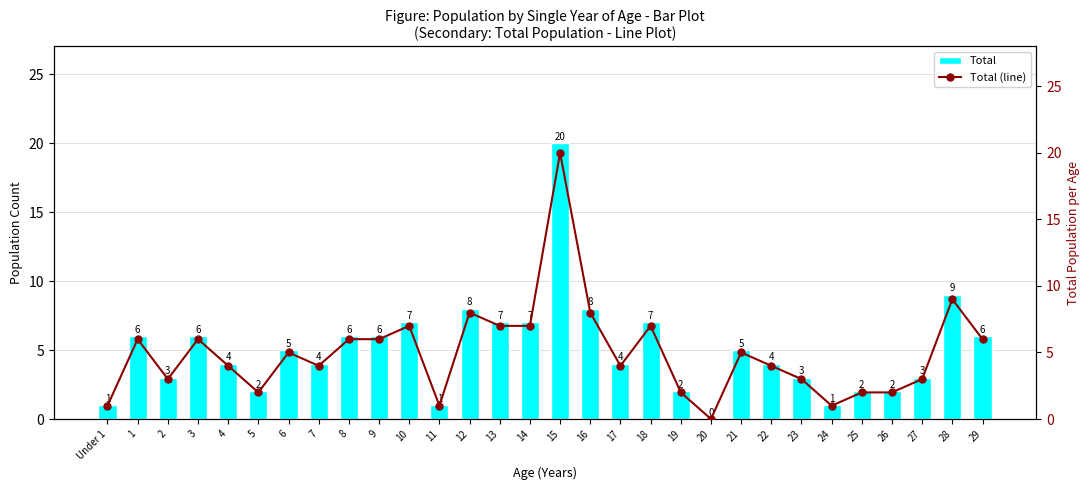

The value of Total at 29 is 6. True or false?

True